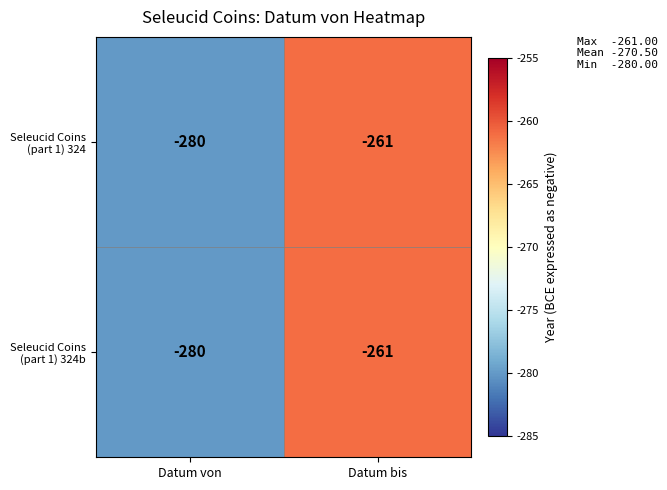

The value of Seleucid Coins (part 1) 324 at Datum bis is -71. True or false?

False